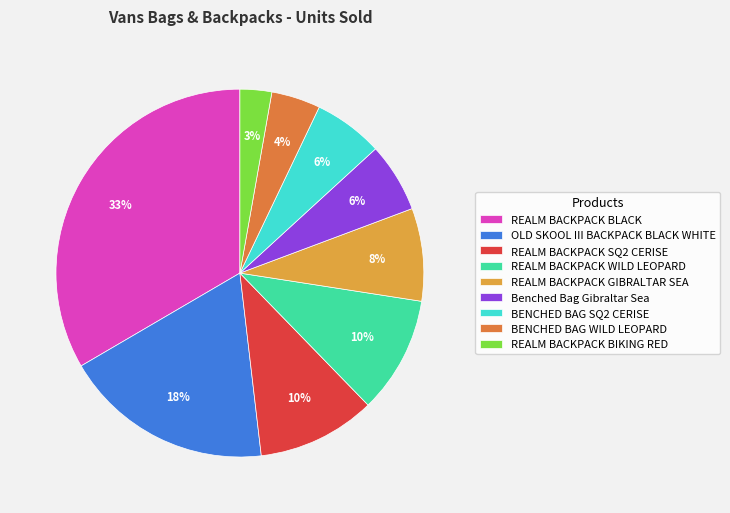

How many slices are in this pie chart?

9